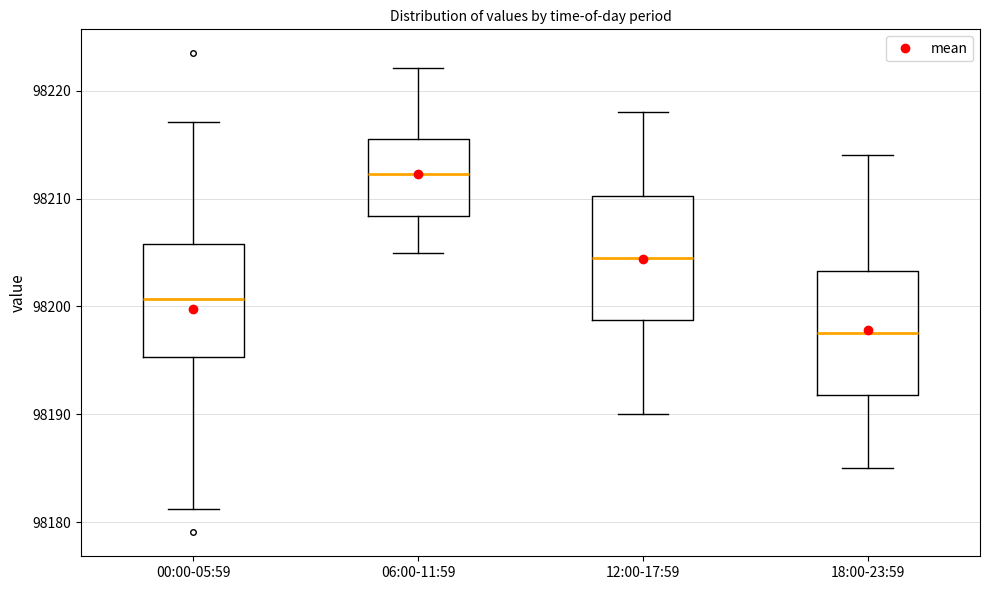

Where does the upper whisker of the box for 06:00-11:59 end on the y-axis? The values are not printed on the chart, so give them approximately, as read against the axis.

98222